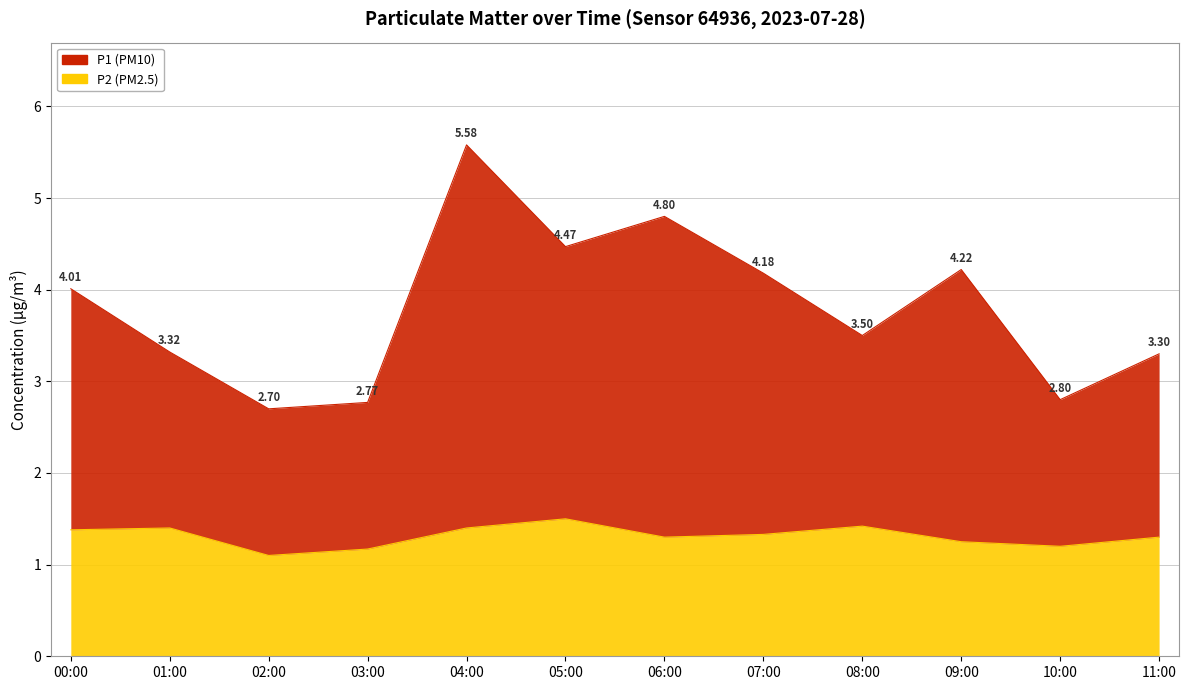

What is the difference between the maximum and minimum values in the P1 series?

2.9